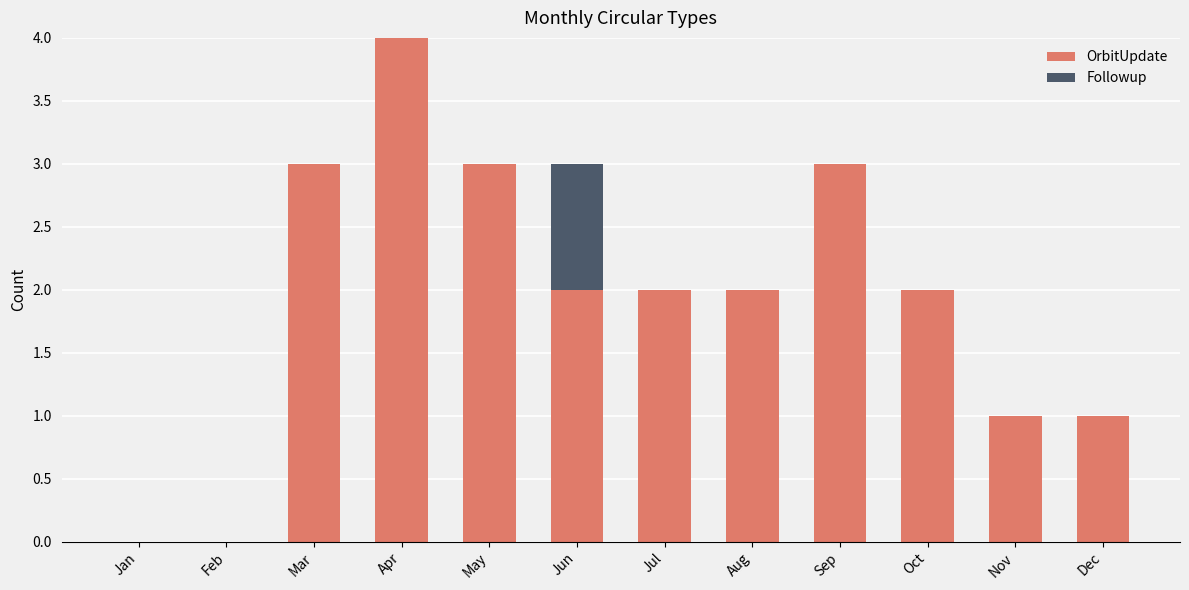

What is the sum of all OrbitUpdate values?

23